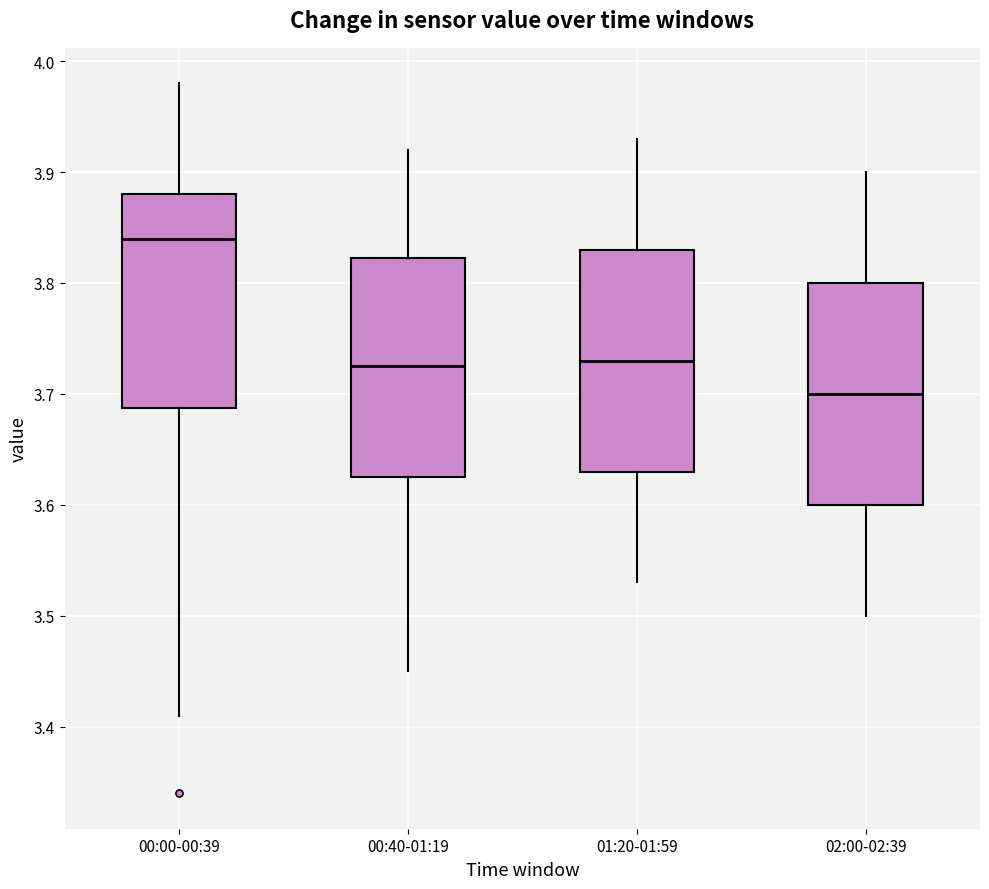

Reading left to right, read every box against the y-axis: the position of its median line, the range the box covers, and the ends of its whiskers. The values are not printed on the chart, so give them approximately, as read against the axis.

00:00-00:39: median 3.84, box 3.69 to 3.88, whiskers 3.41 to 3.98
00:40-01:19: median 3.73, box 3.63 to 3.82, whiskers 3.45 to 3.92
01:20-01:59: median 3.73, box 3.63 to 3.83, whiskers 3.53 to 3.93
02:00-02:39: median 3.70, box 3.60 to 3.80, whiskers 3.50 to 3.90